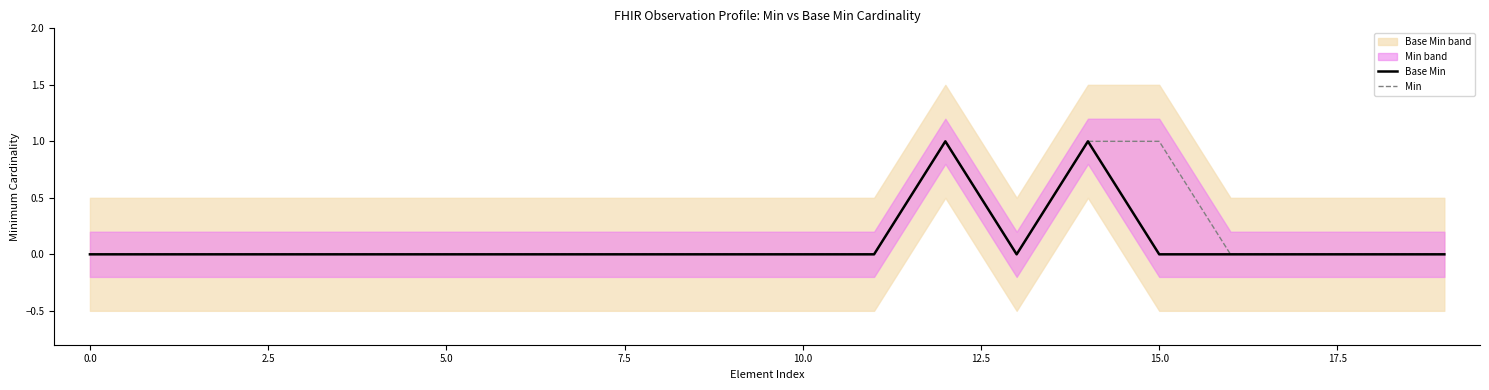

The Base Min series shows 1 at 13. True or false?

False